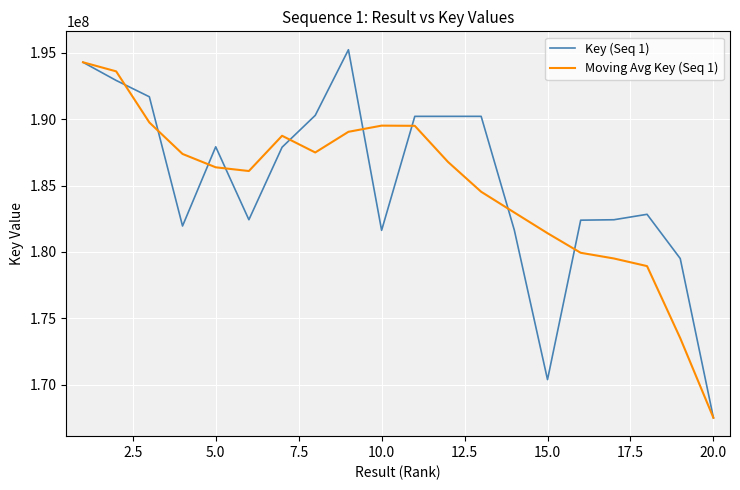

What is the minimum value for Key (Seq 1)?

167521476.0